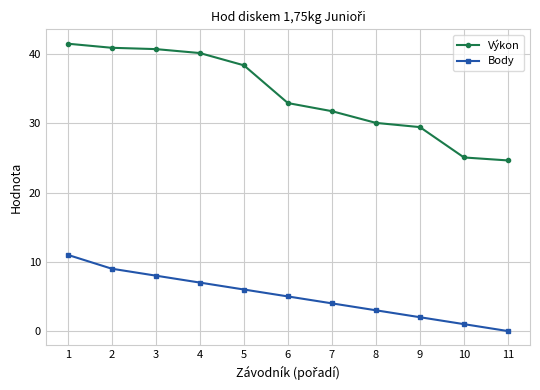

What is the difference between the maximum and second lowest values in the Výkon series?

16.4